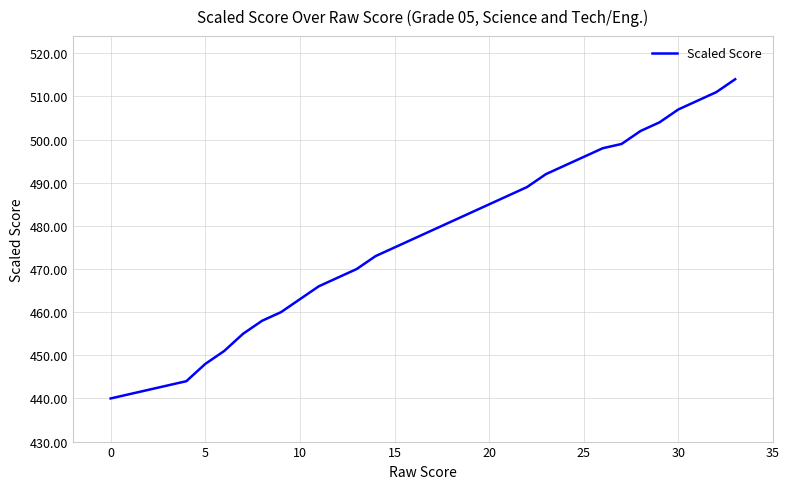

What is the minimum value shown in the chart?

440